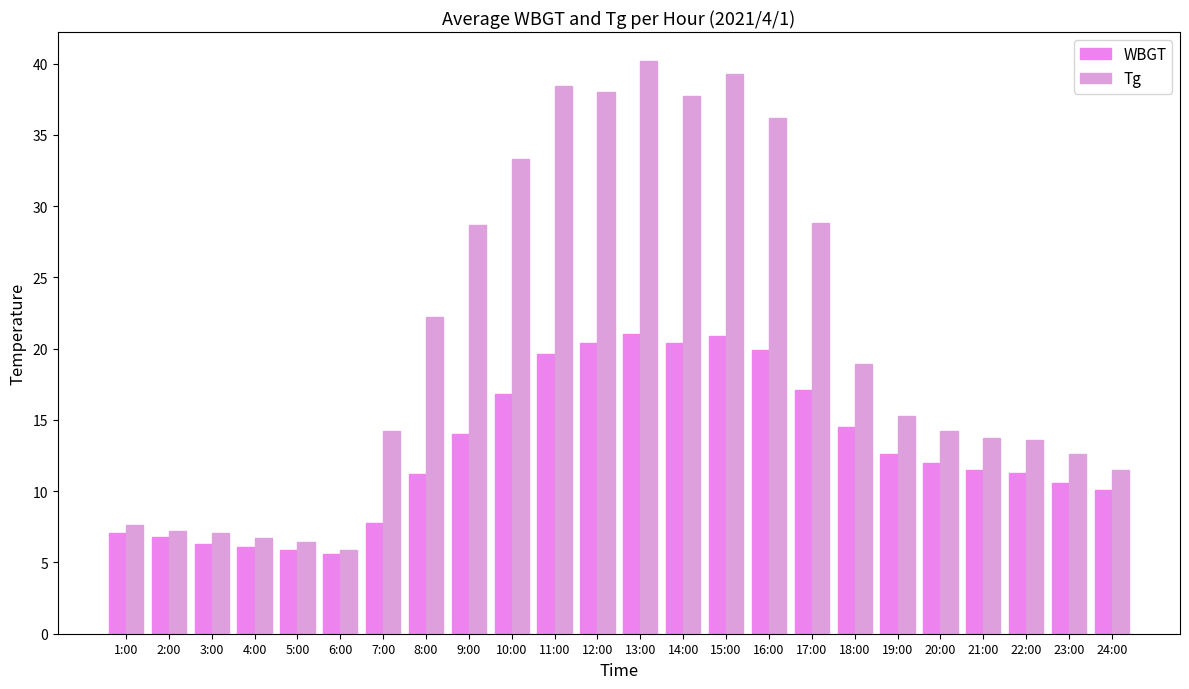

At how many categories does at least one series exceed 16?

11